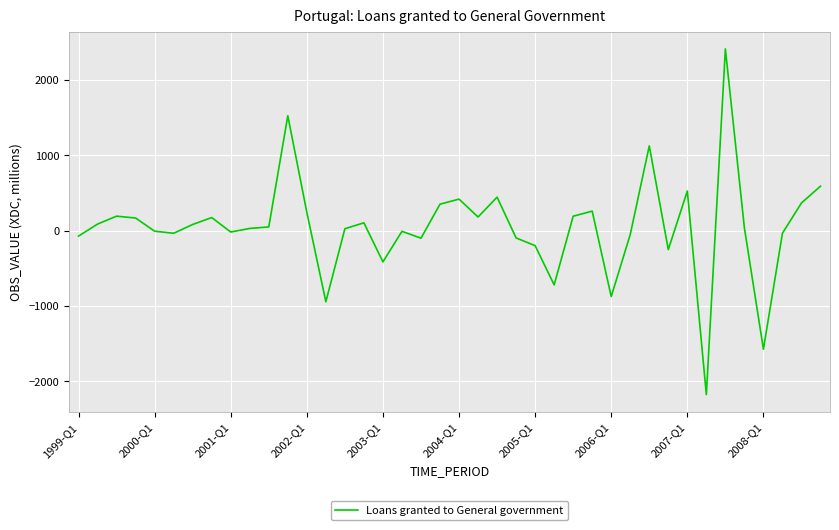

What is the greatest value displayed?

2412.0